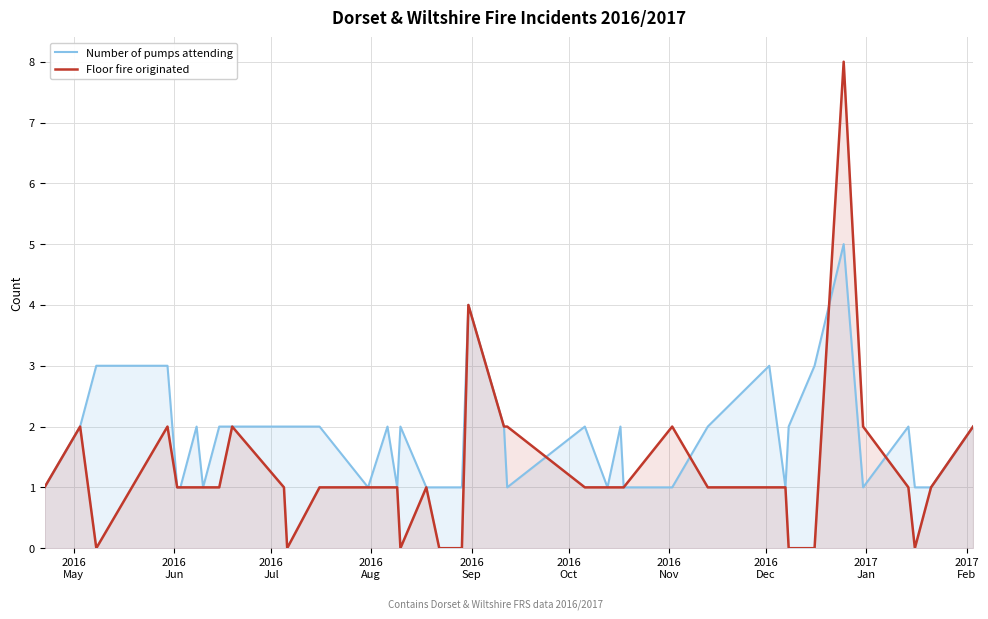

In Number of pumps attending, how many points are higher than both neighbors (excluding endpoints)?

8